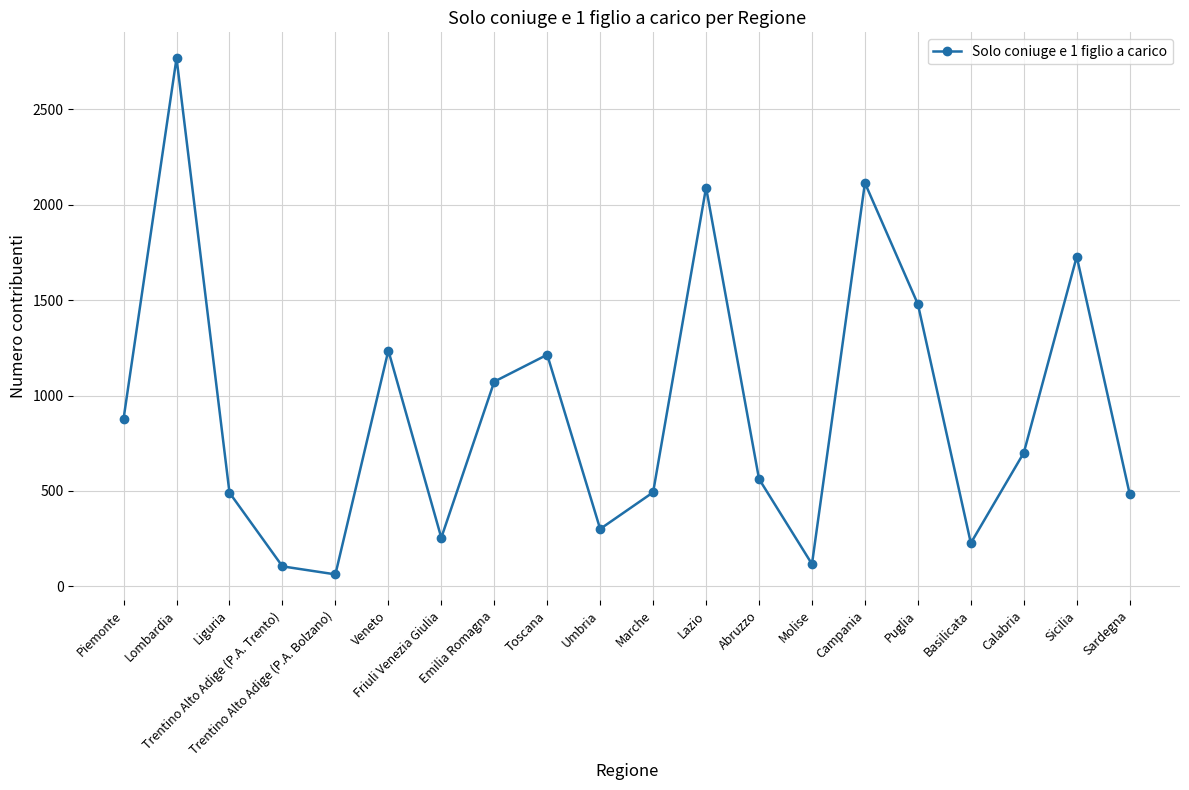

Is it true that the value at Marche is 493?

True